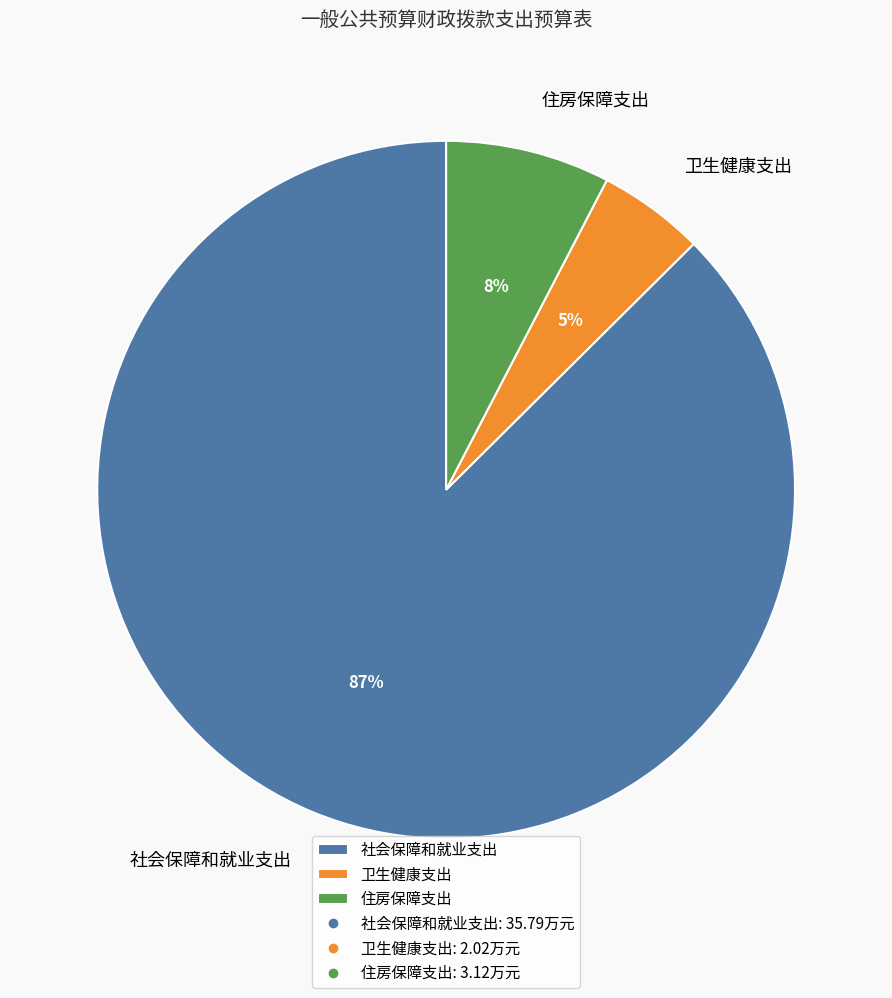

Which has a higher value, 社会保障和就业支出 or 卫生健康支出?

社会保障和就业支出